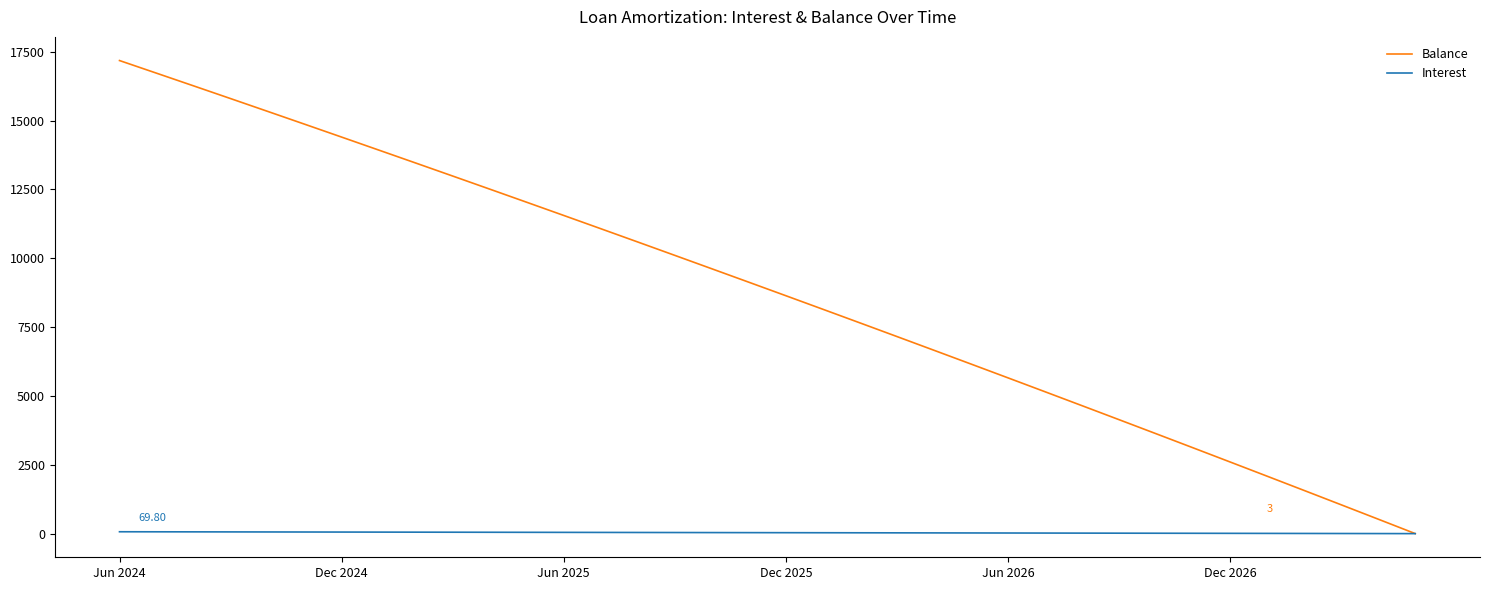

Rank the series by their maximum value, from highest to lowest.

Balance, Interest